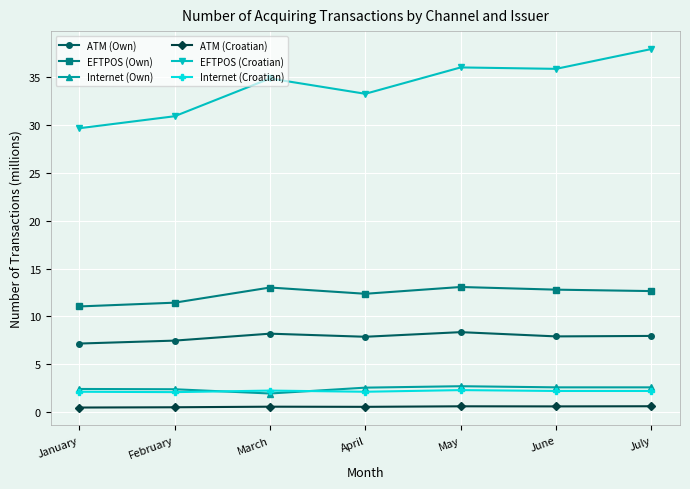

What is the difference between the maximum and second lowest values in the ATM (Own) series?

0.9